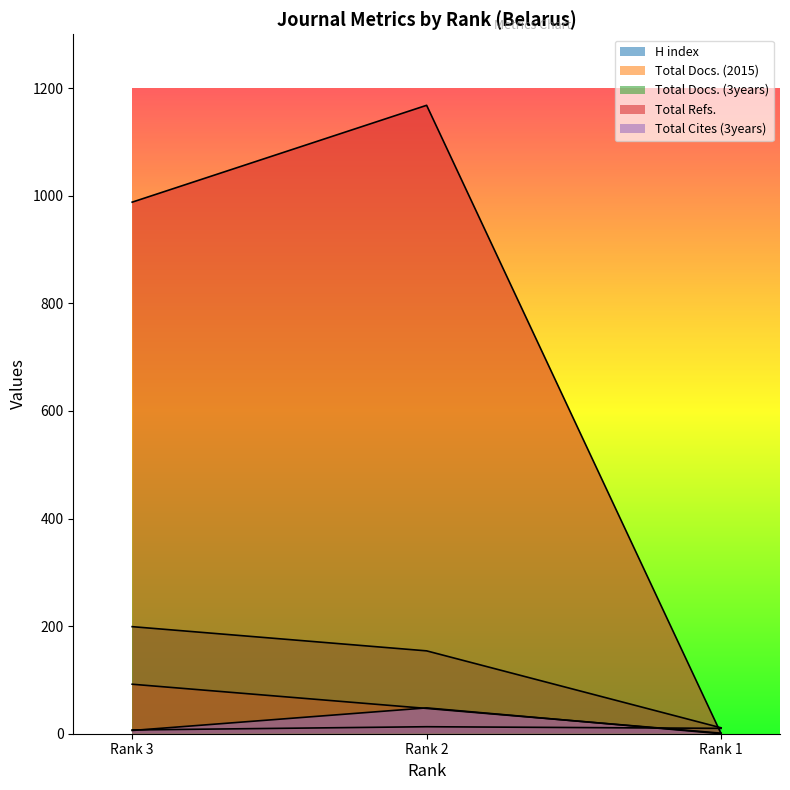

What is the average value of the H index series?

10